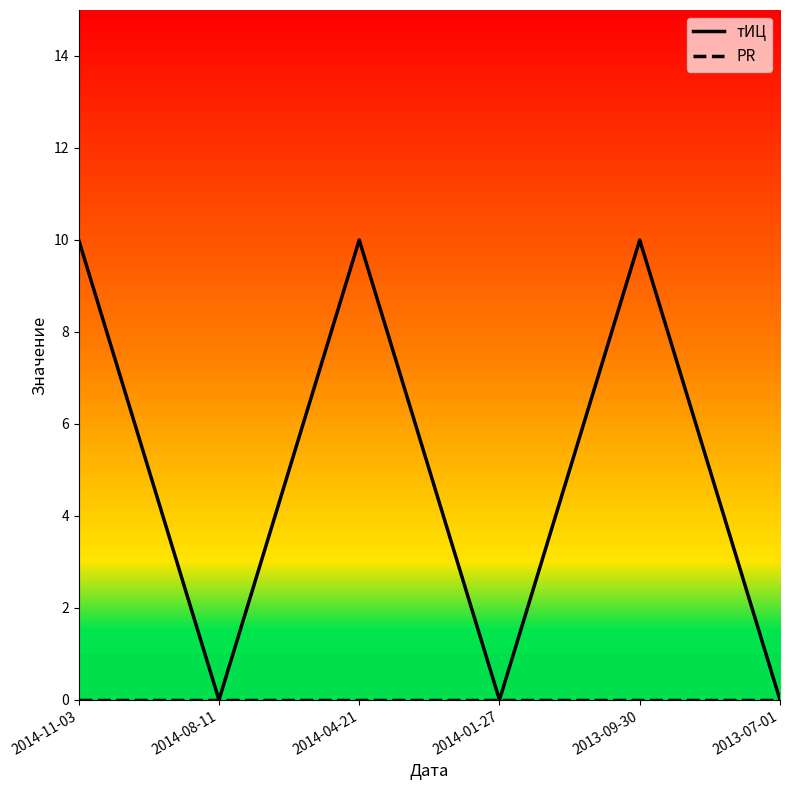

What position from the left is 2014-04-21?

3